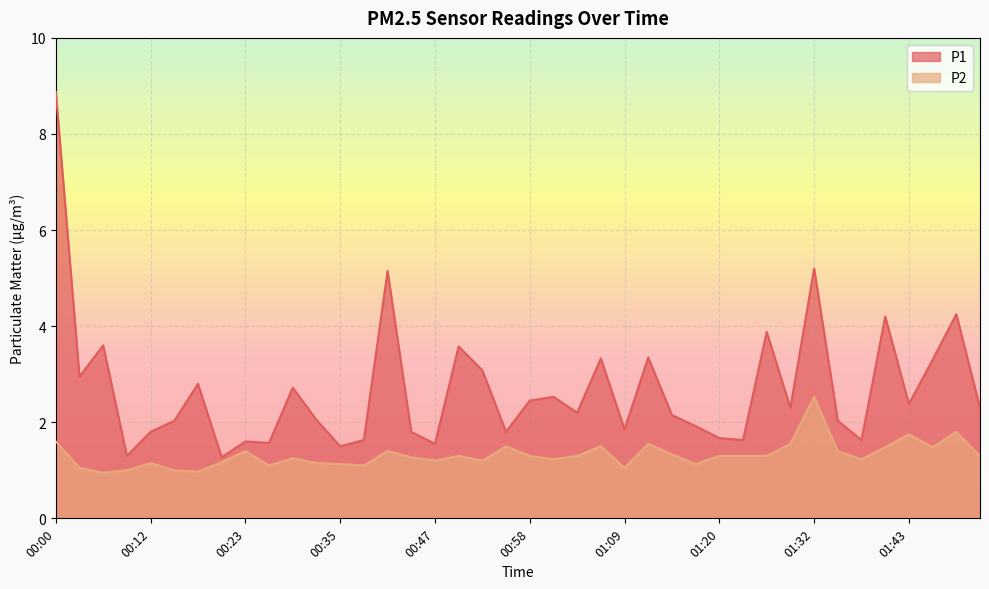

Which series has the largest total across all categories?

P1